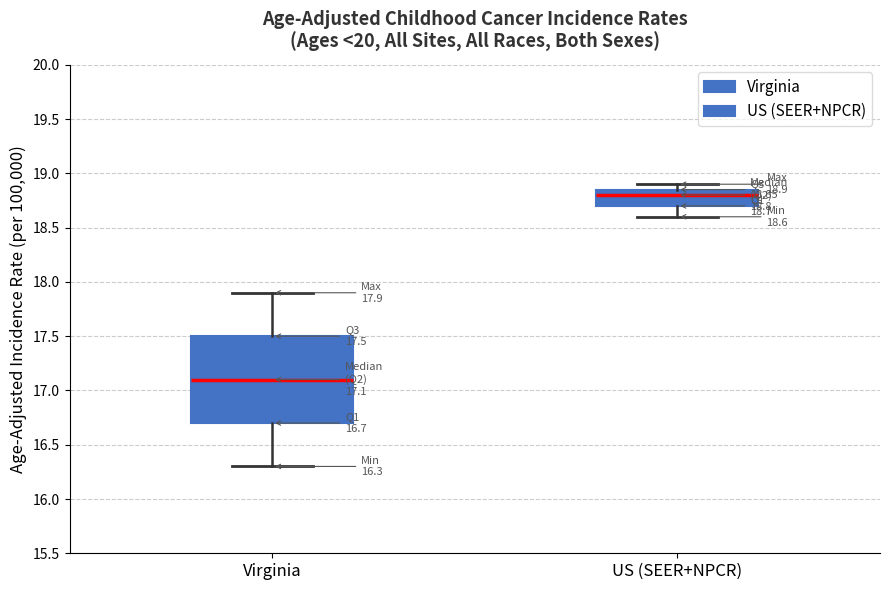

Which box's median line is the highest?

US (SEER+NPCR)